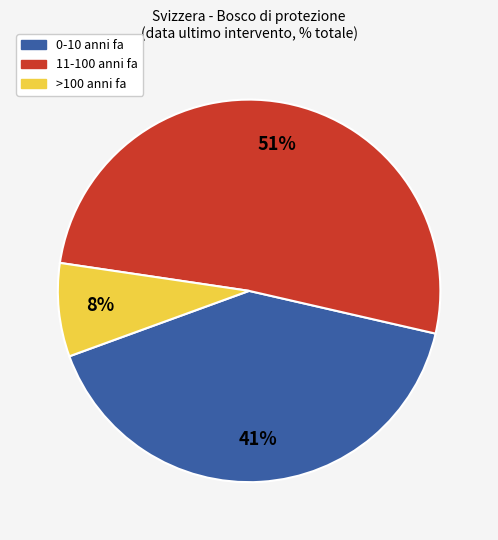

To the nearest percent, what is the average slice percentage?

33%